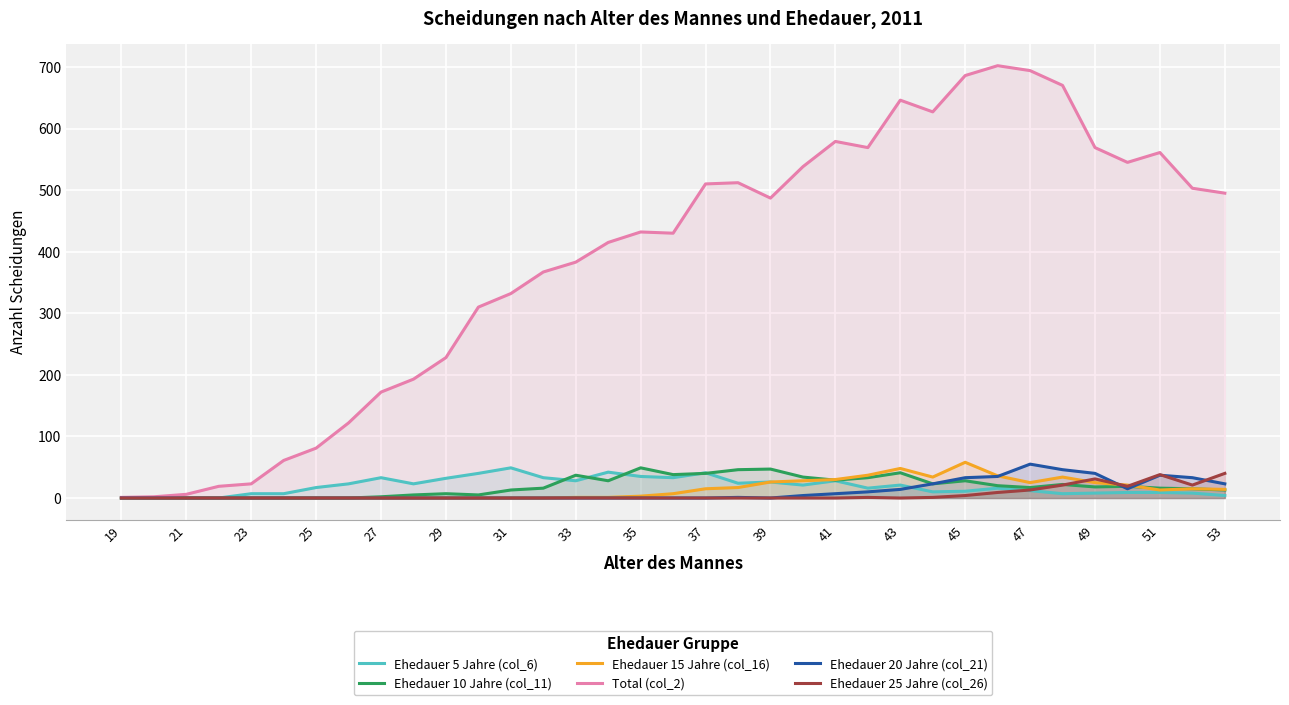

True or false: Total (col_2) and Ehedauer 10 Jahre (col_11) cross at least once.

False